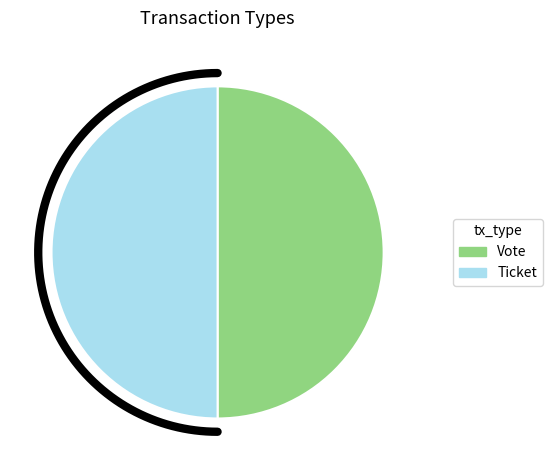

Rank the categories by value from lowest to highest.

Ticket, Vote